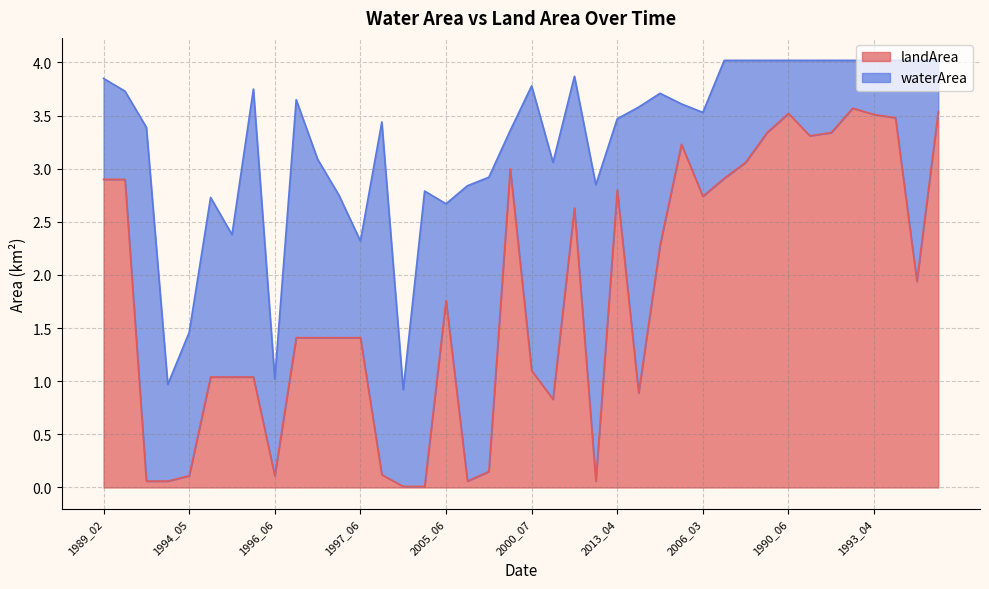

What is the difference between the maximum and minimum values?

3.6